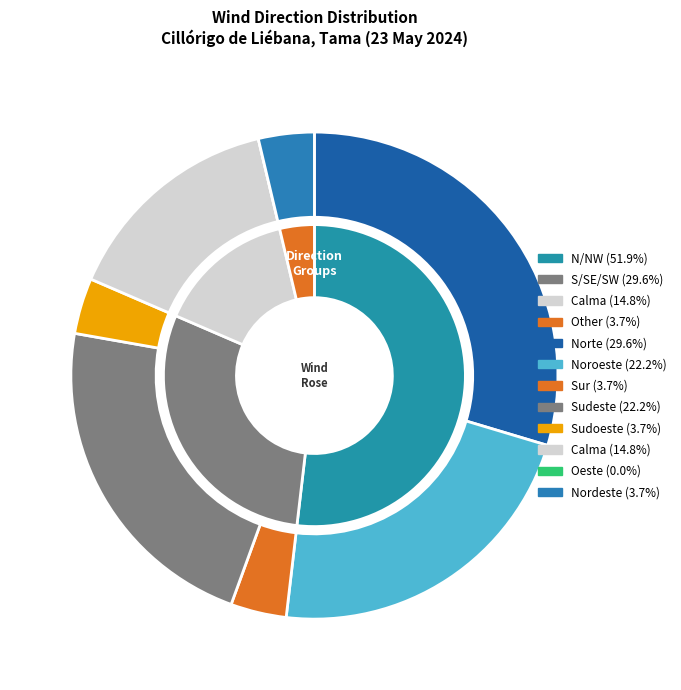

To the nearest percent, what is the average slice percentage?

12%